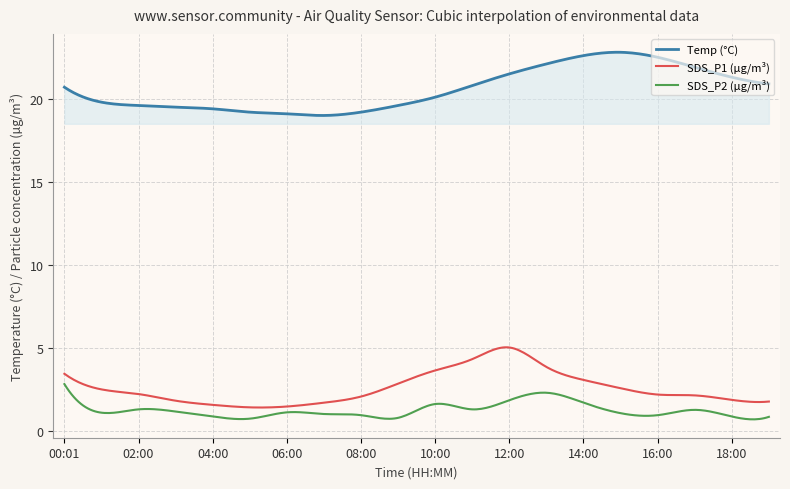

True or false: SDS_P2 (µg/m³) and Temp (°C) intersect in this chart.

False